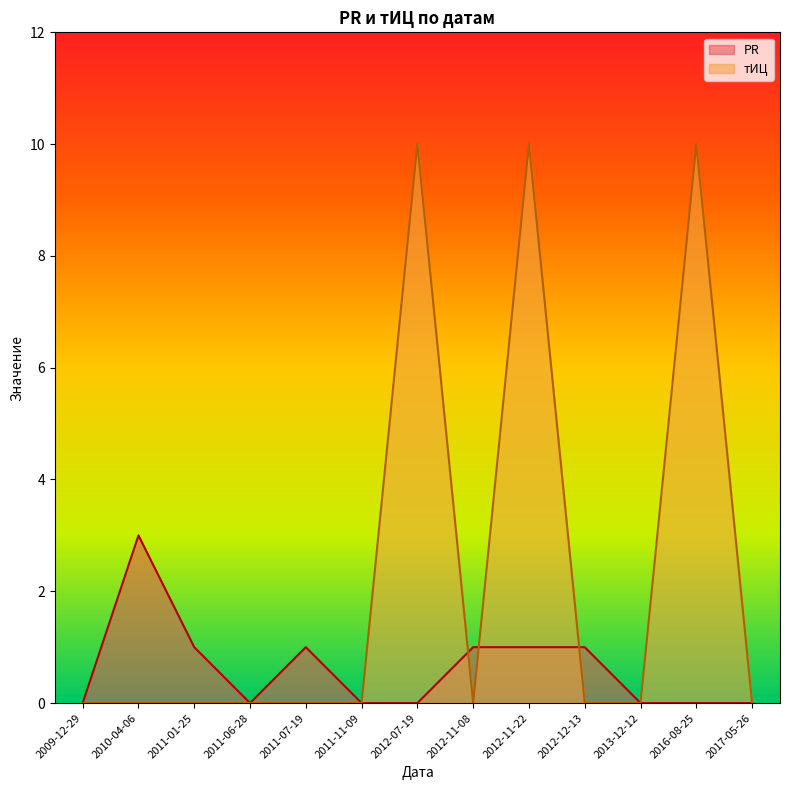

Where do PR and тИЦ first cross each other?

2012-07-19 and 2012-11-08